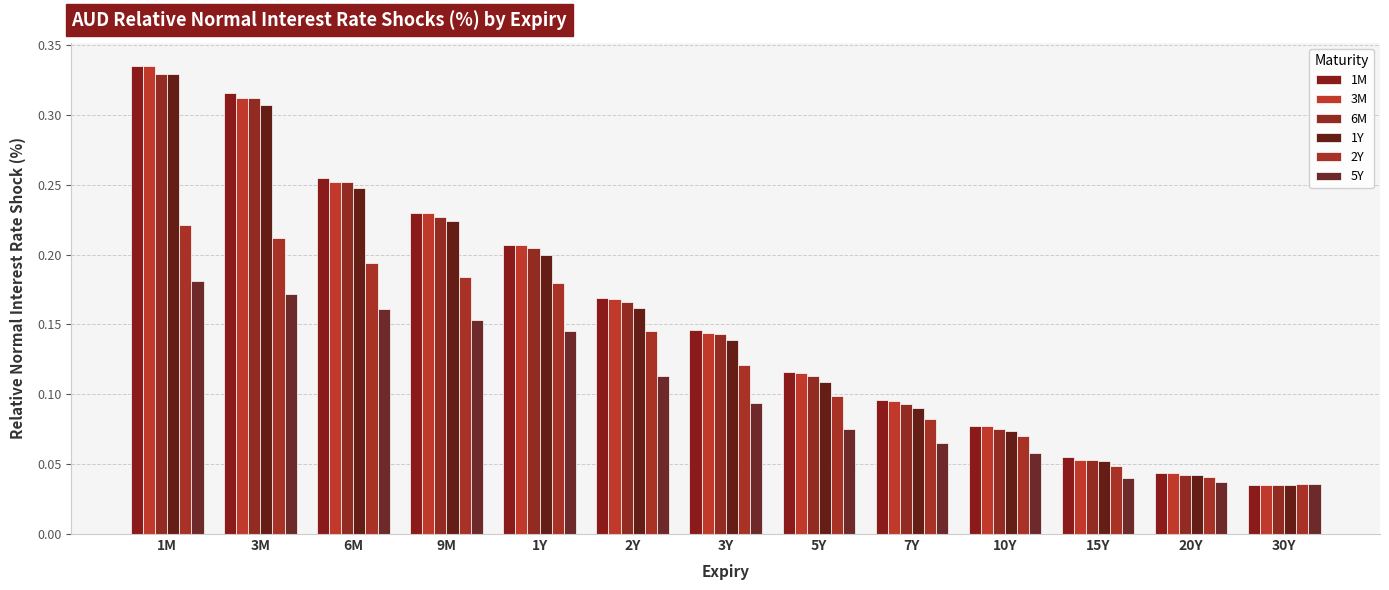

How many 6M values are between 0 and 1?

13